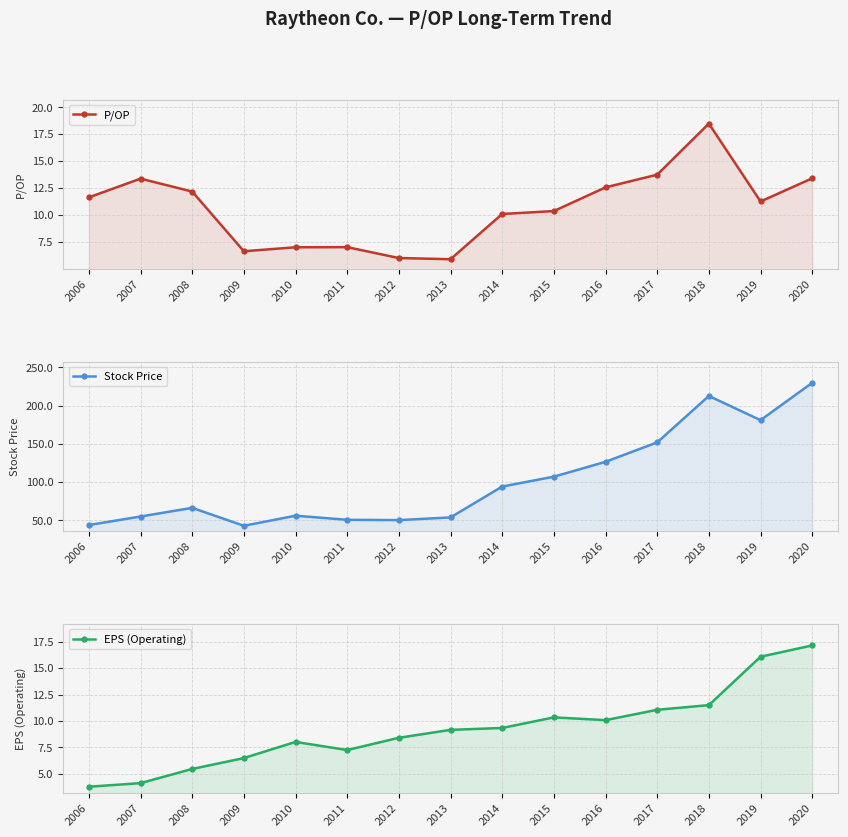

Rank the series at 2015 from lowest to highest value.

EPS (Operating), P/OP, Stock Price